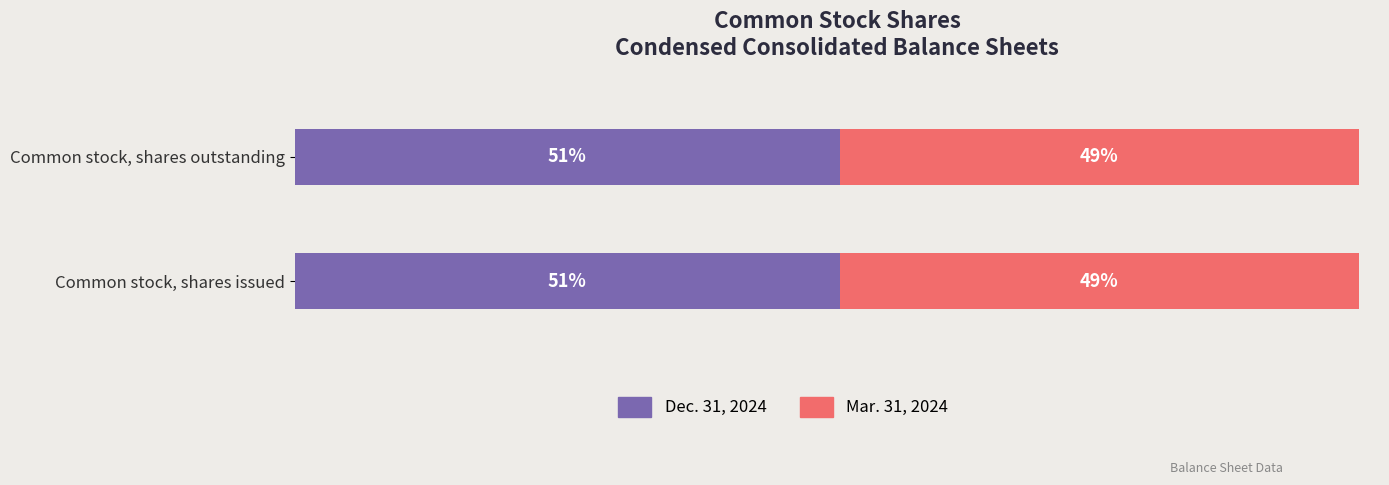

What is the average value of the Mar. 31, 2024 series?

125193573